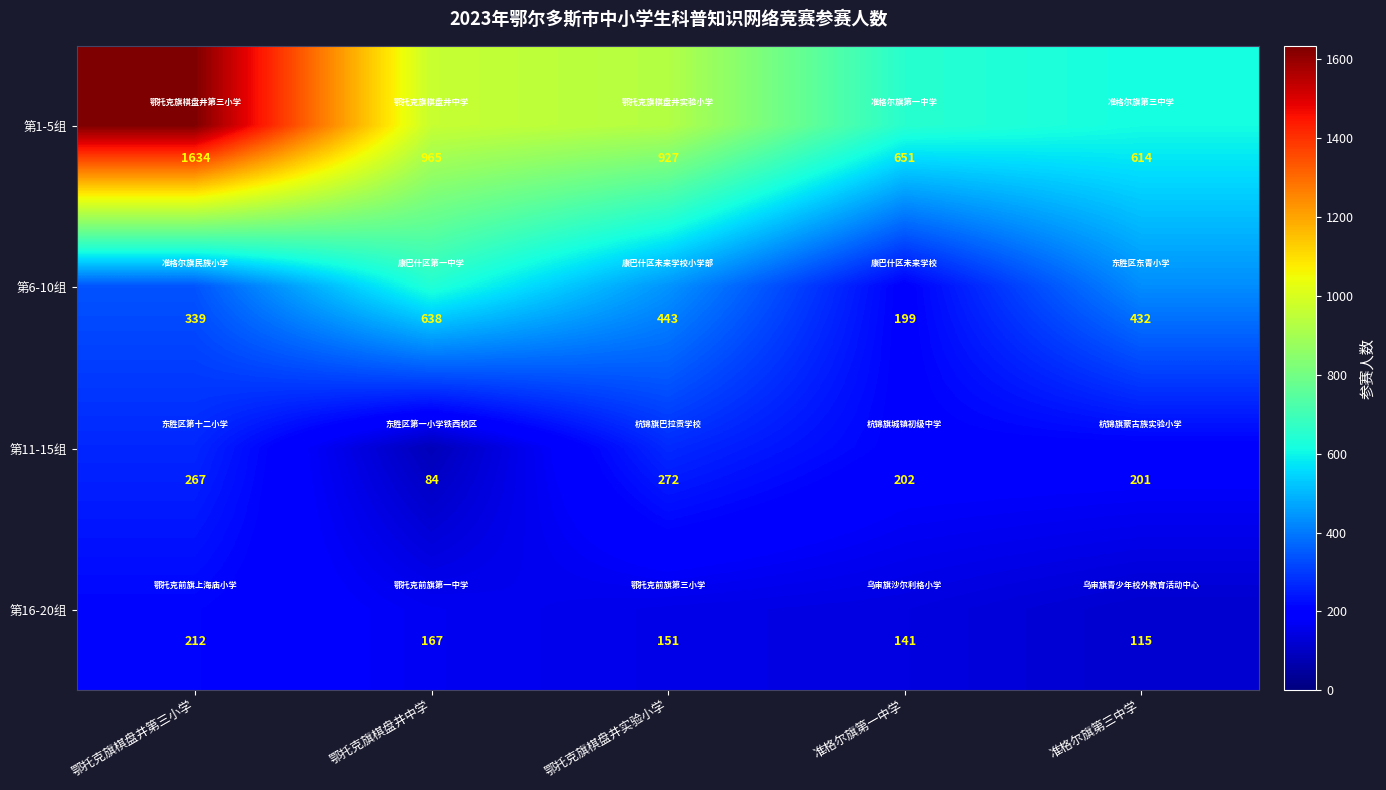

At which category does the chart reach its peak across all series?

鄂托克旗棋盘井第三小学